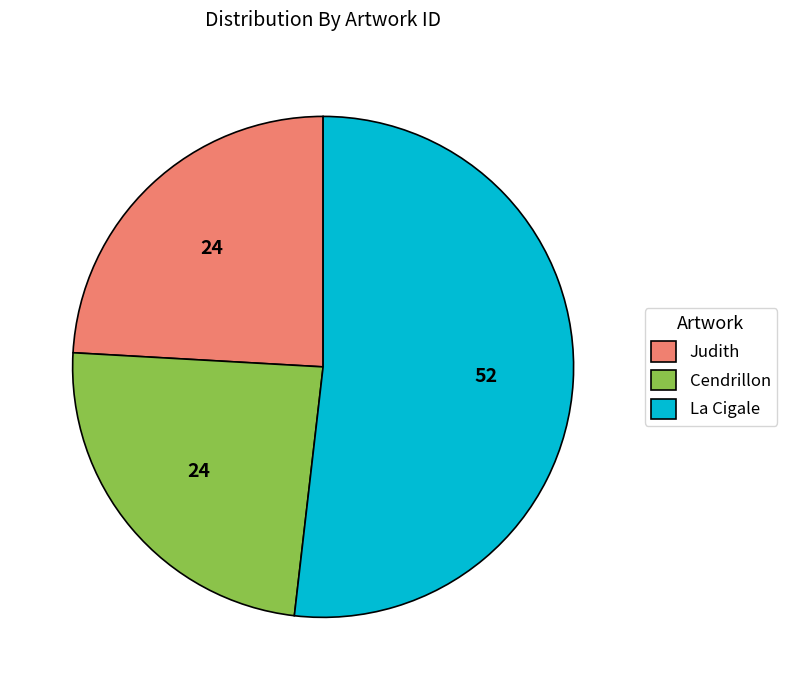

How many slices are in this pie chart?

3